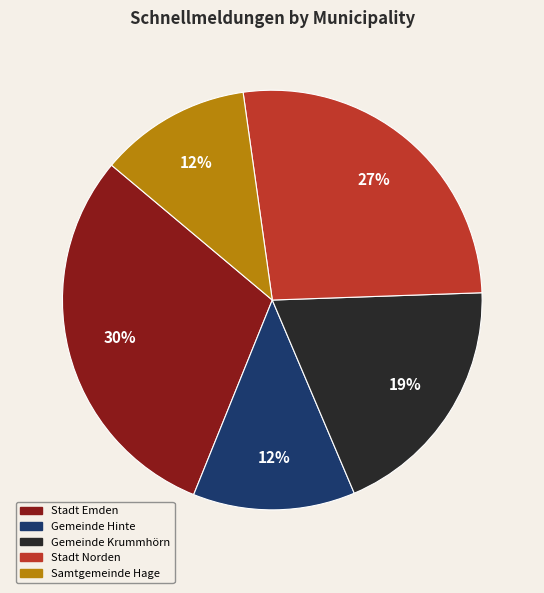

Do Stadt Emden and Stadt Norden together represent more than half of the pie?

Yes